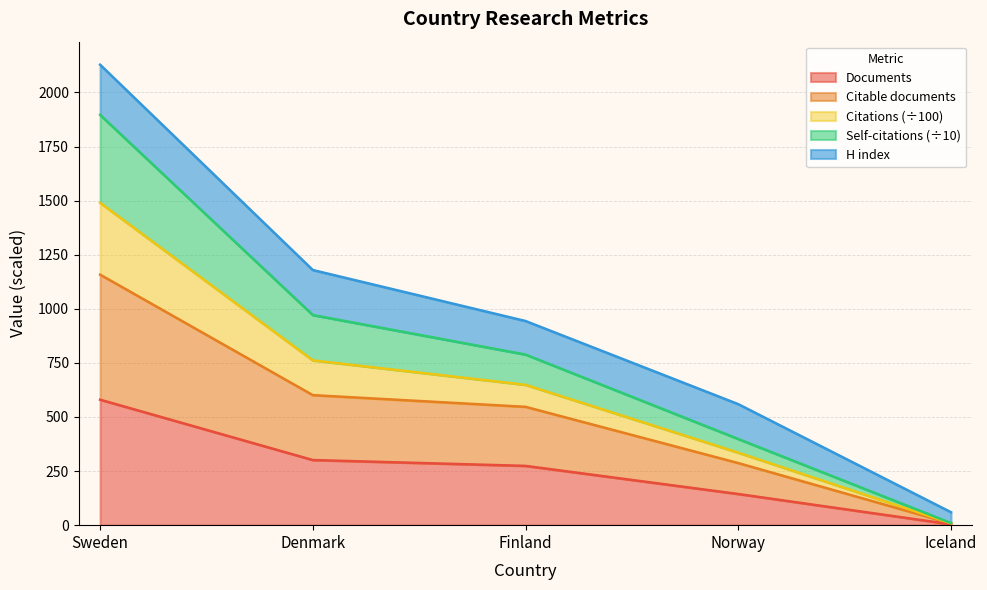

True or false: Self-citations and Citable documents cross at least once.

False